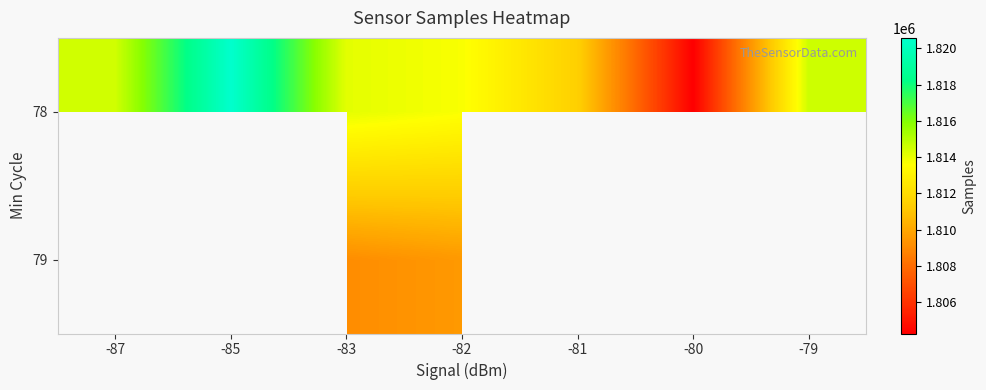

Which series has the largest range (max minus min)?

78